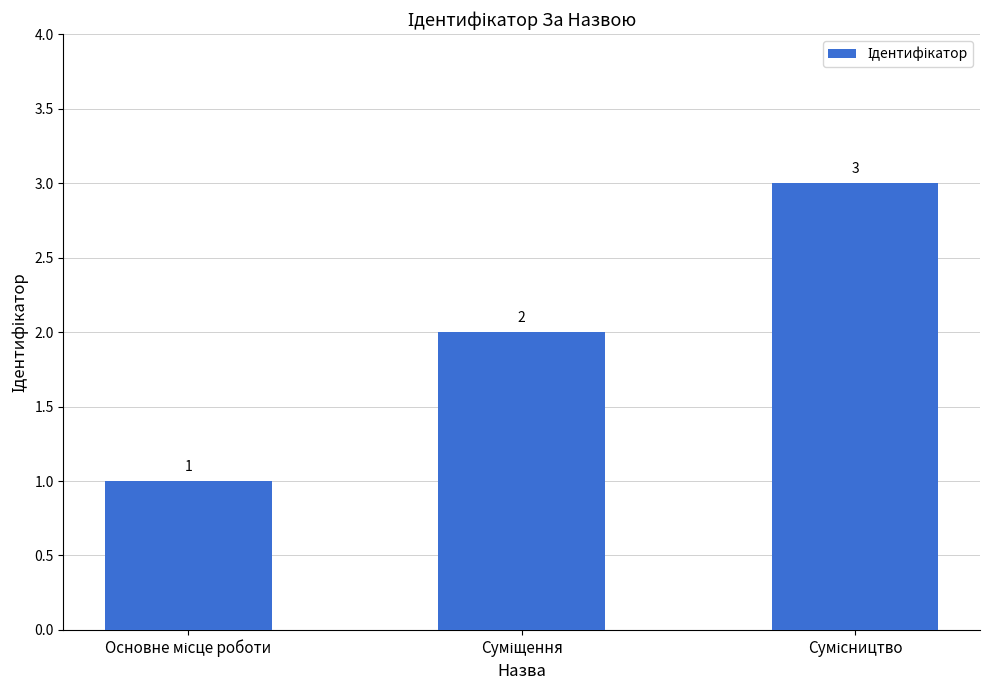

What is the value of the 3rd bar from the left?

3